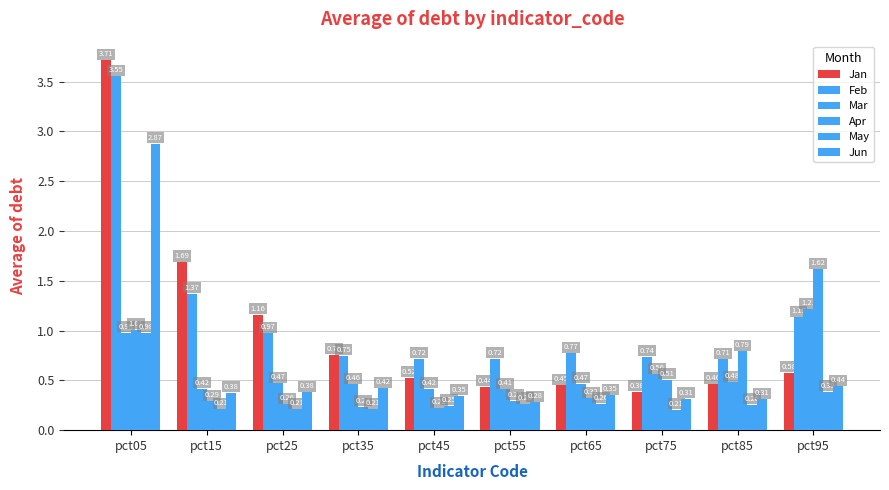

What is the lowest value of the May series?

0.2